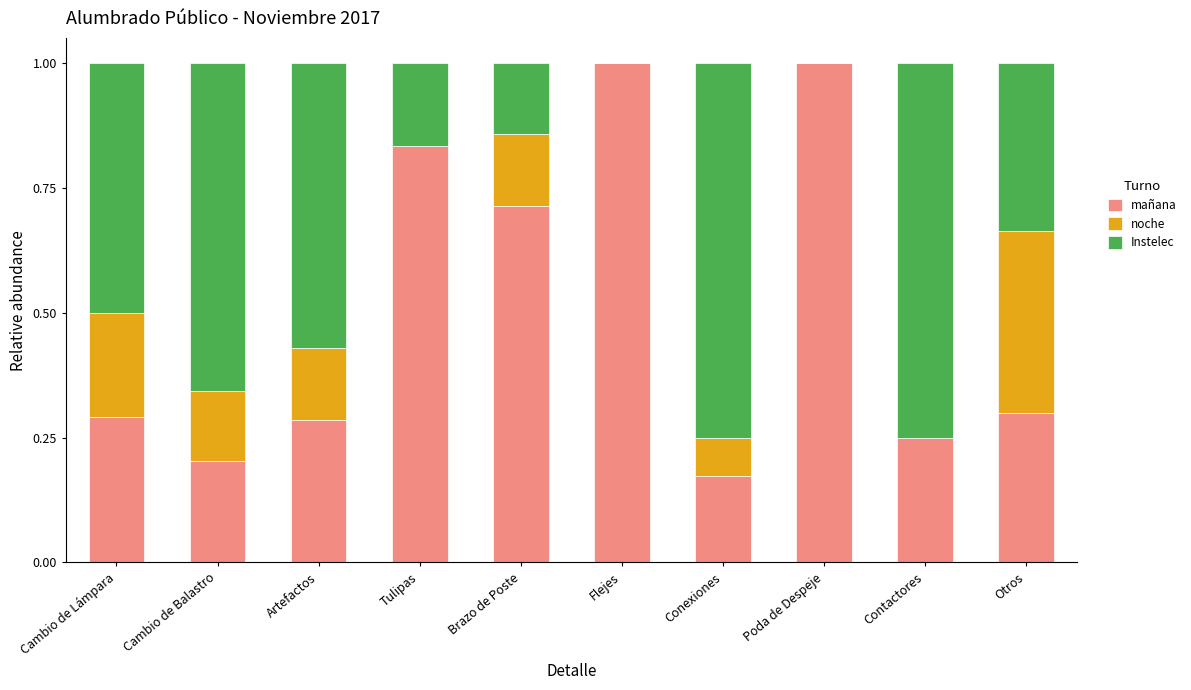

What is the sum of the mañana values at Otros and Tulipas?

1.1